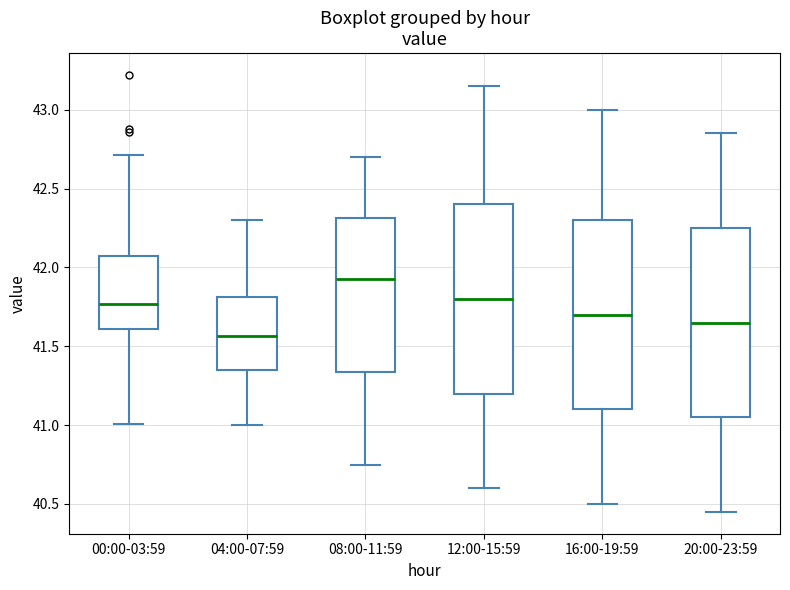

Where does the upper whisker of the box for 04:00-07:59 end on the y-axis? The values are not printed on the chart, so give them approximately, as read against the axis.

42.30